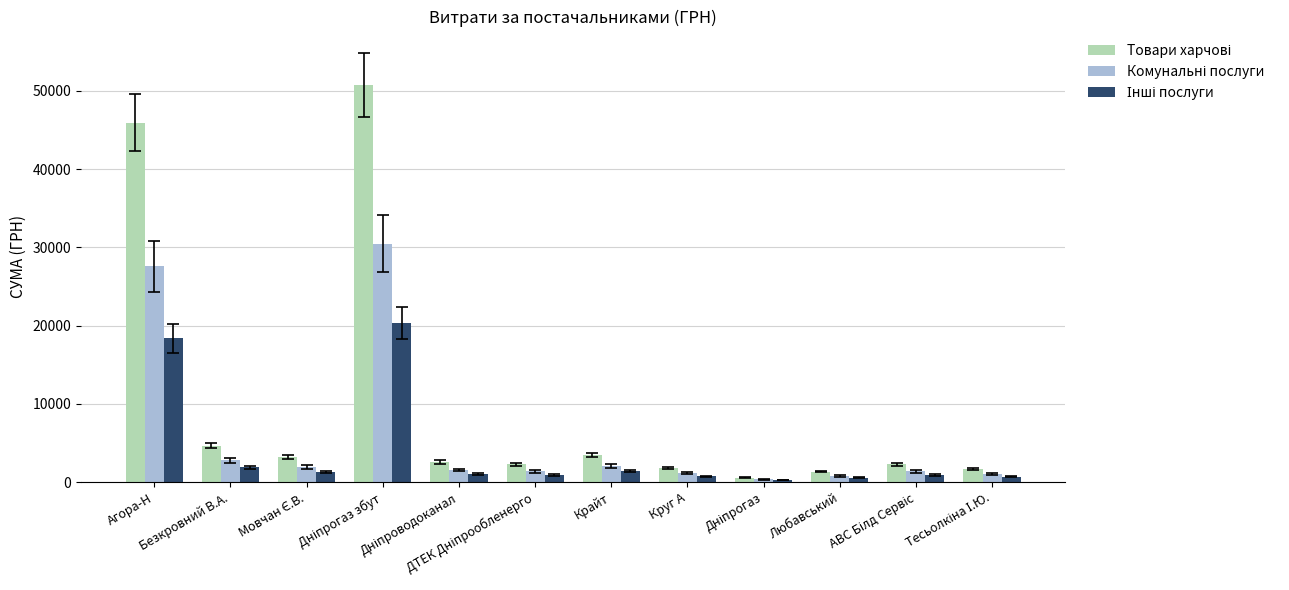

What is the label of the 11th bar from the right?

Безкровний В.А.